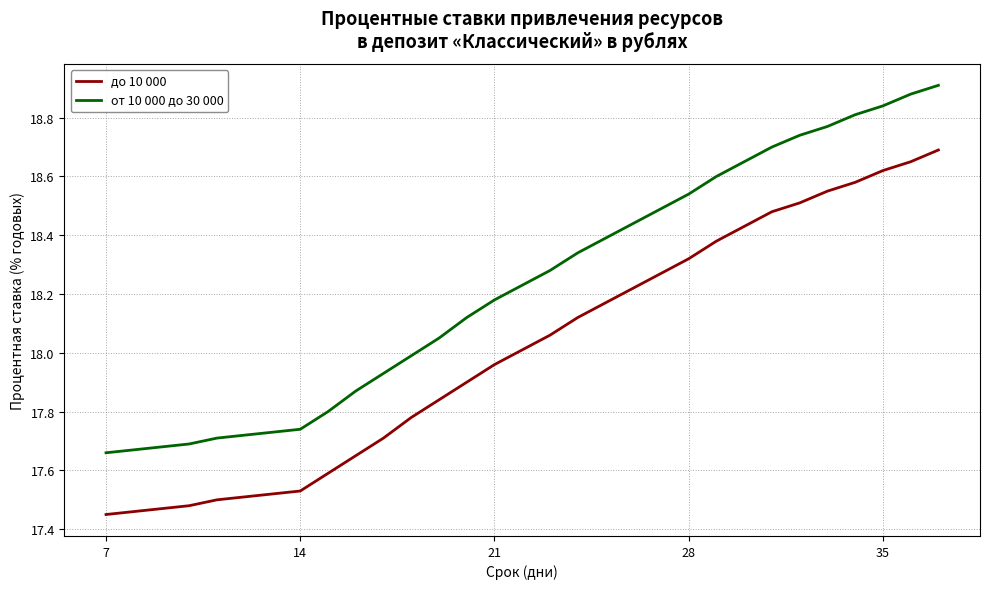

True or false: от 10 000 до 30 000 and до 10 000 cross at least once.

False